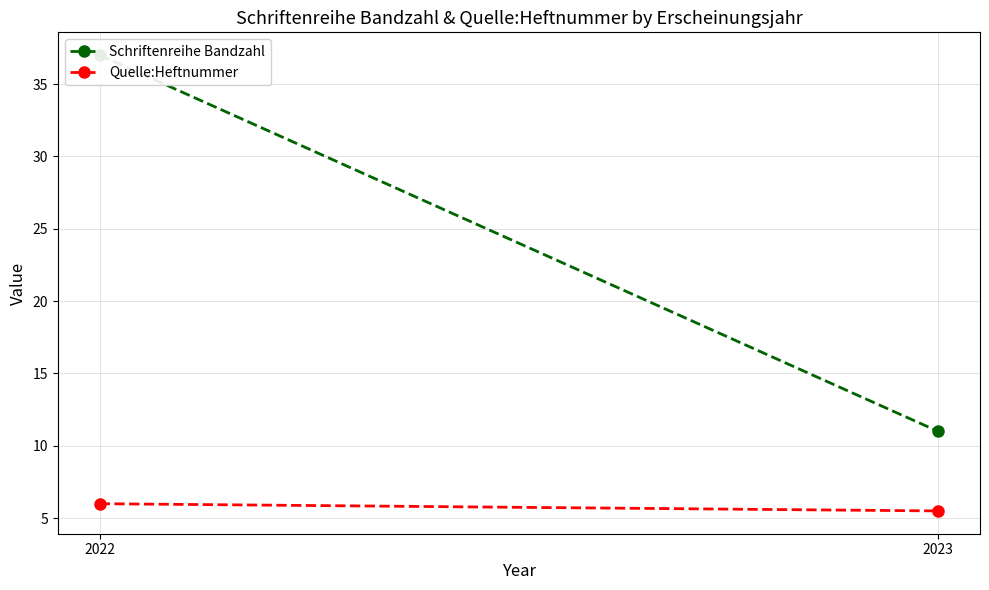

What is the difference between the Quelle:Heftnummer values at 2022 and 2023?

0.5